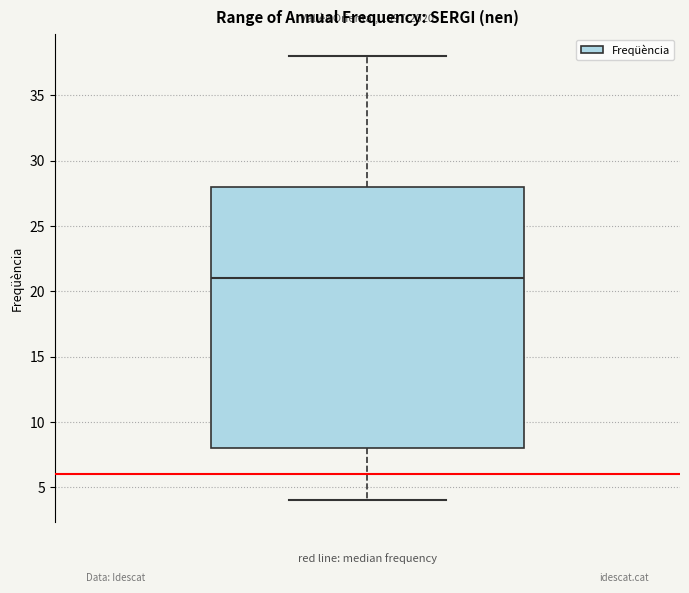

Where is the upper edge of the box on the y-axis? The values are not printed on the chart, so give them approximately, as read against the axis.

28